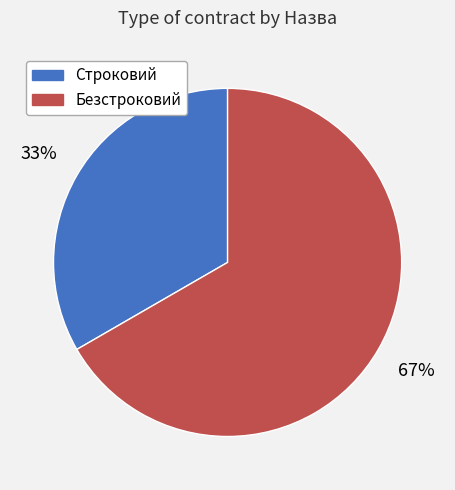

To the nearest percent, what percentage of the pie is Строковий?

33%